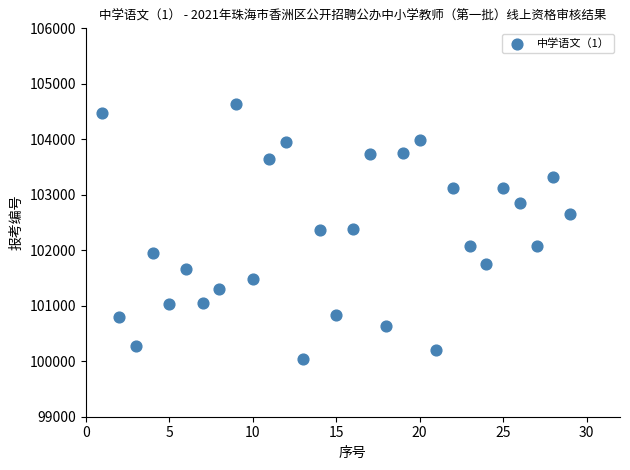

What is the range of X values (max minus min)?

28